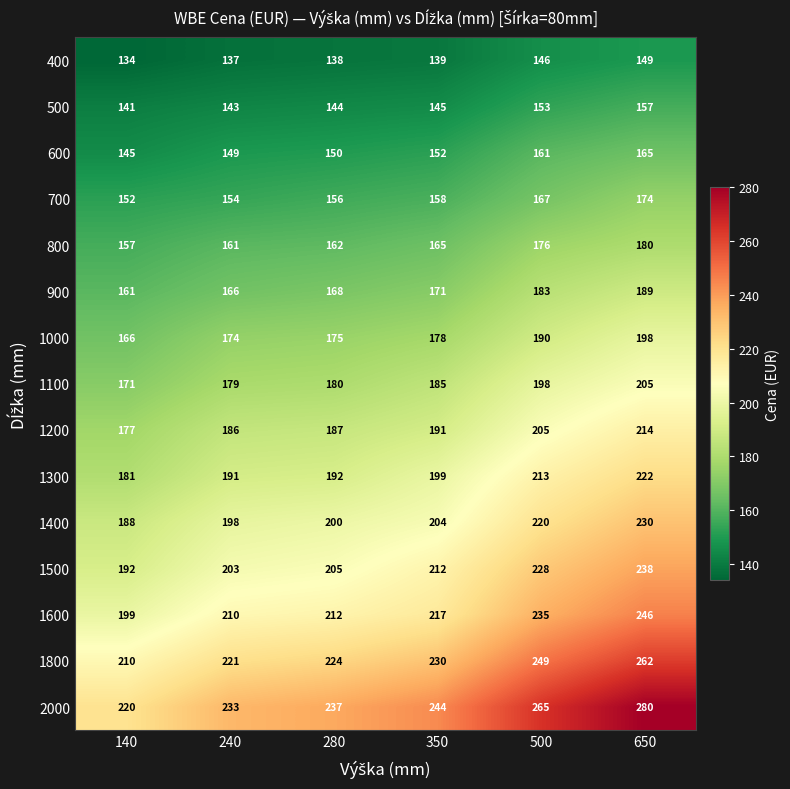

At which category does the chart reach its peak across all series?

650